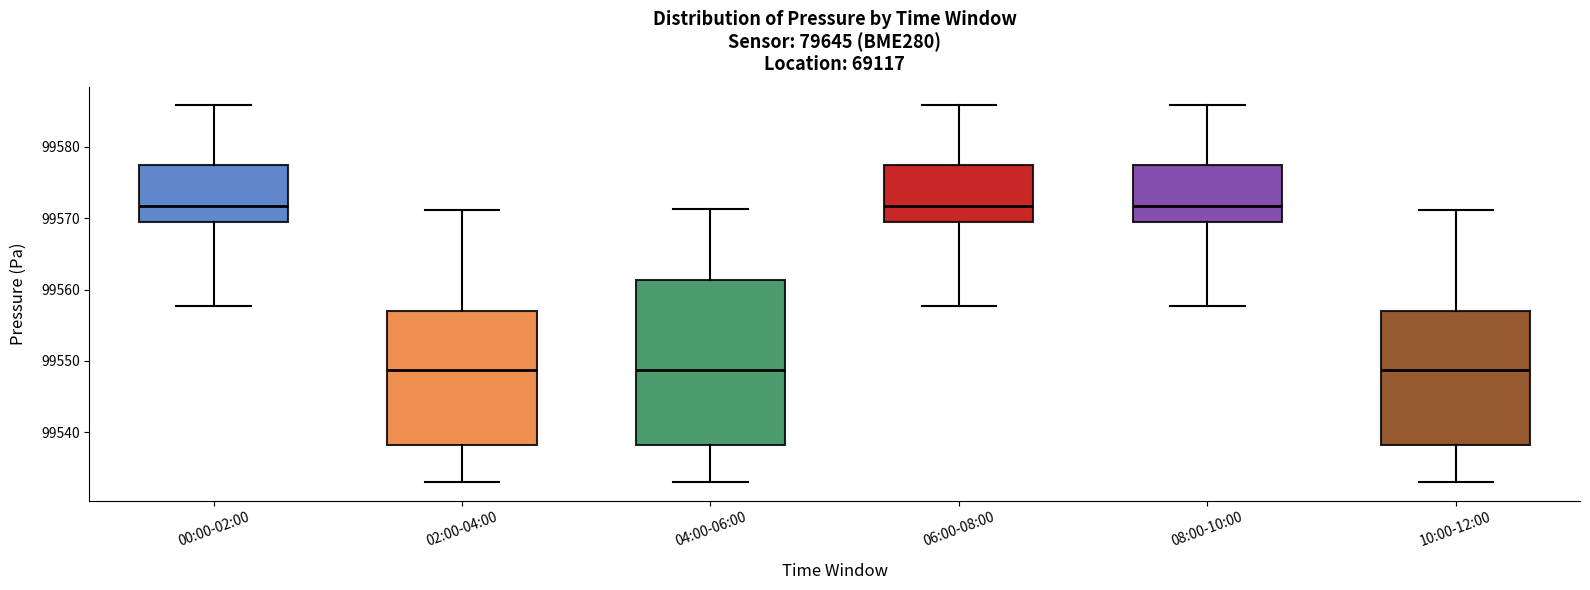

Where is the lower edge of the box for 08:00-10:00 on the y-axis? The values are not printed on the chart, so give them approximately, as read against the axis.

99569